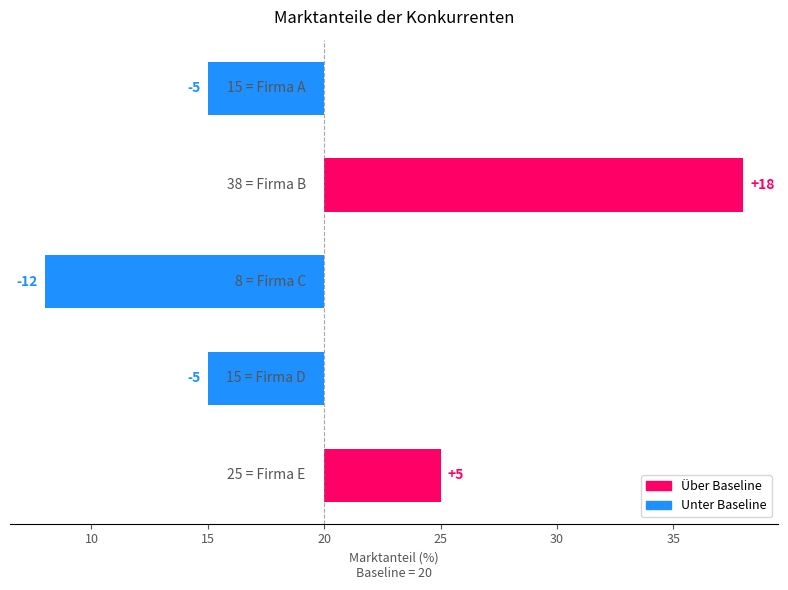

What is the minimum value shown in the chart?

-12